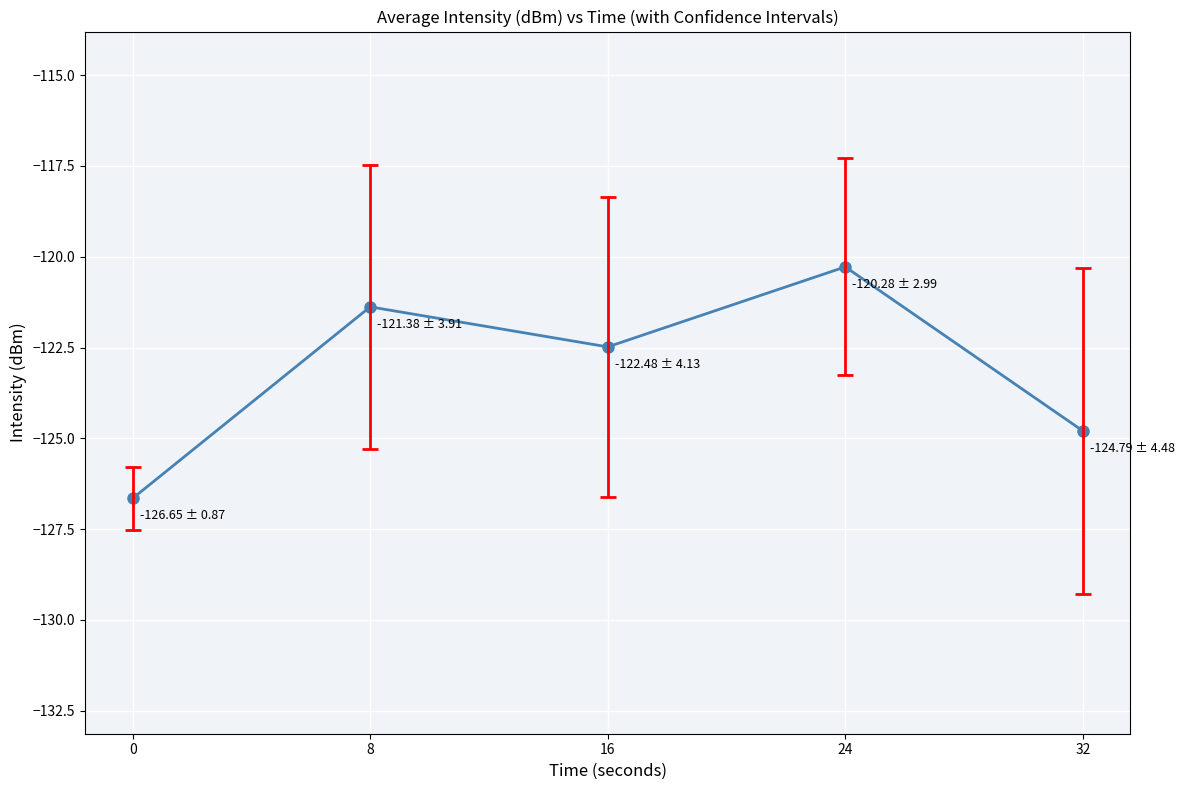

The value at 16 is -122.5. True or false?

True